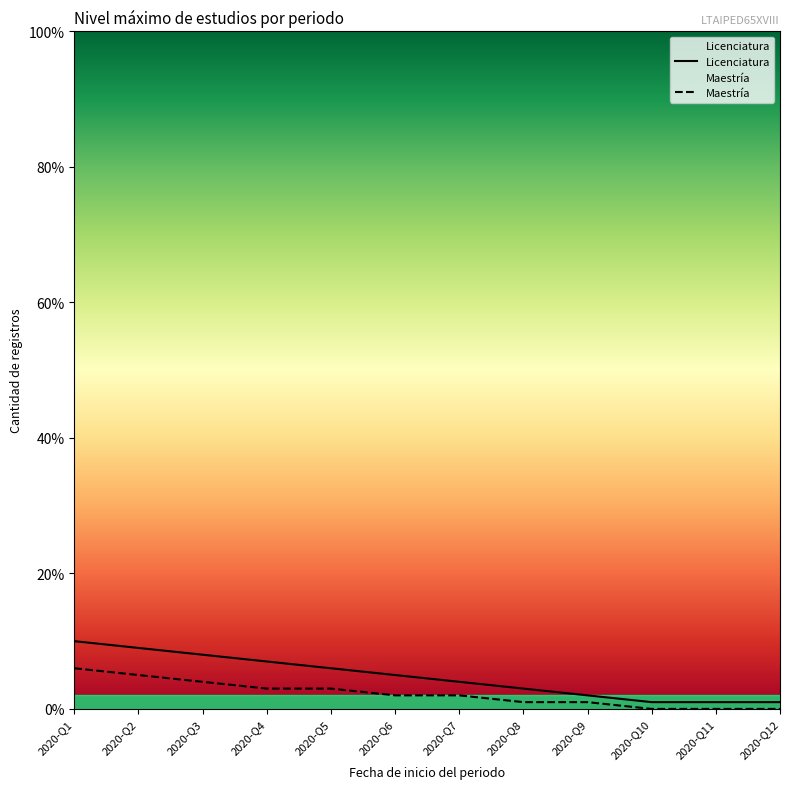

Which series has the largest range (max minus min)?

Licenciatura